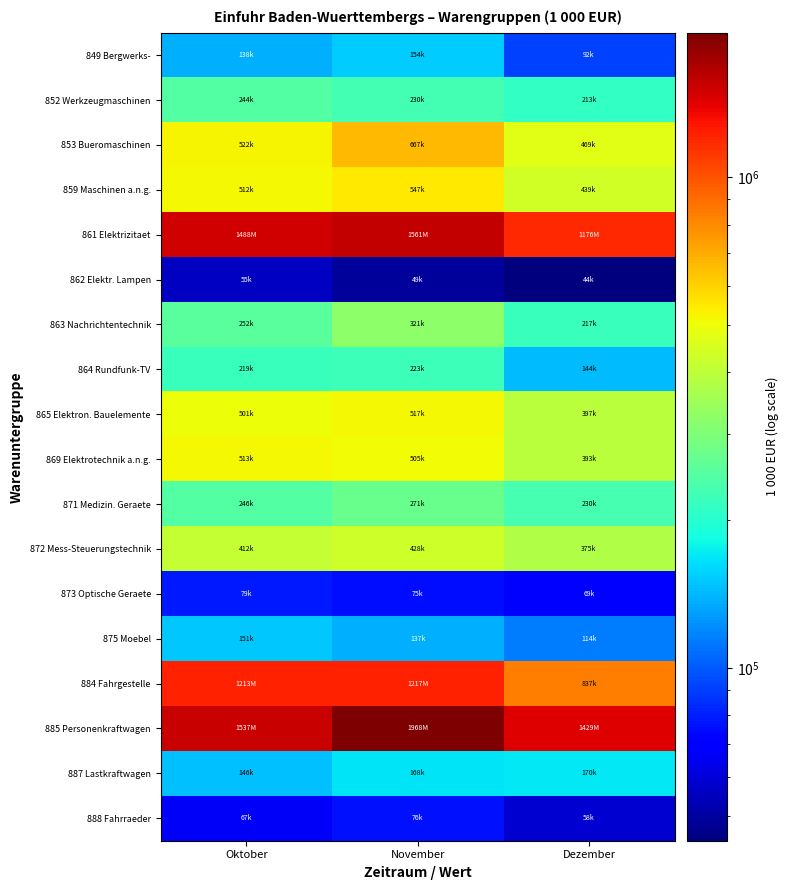

List the series in order of their peak value, lowest first.

862 Elektr. Lampen, 888 Fahrraeder, 873 Optische Geraete, 875 Moebel, 849 Bergwerks-, 887 Lastkraftwagen, 864 Rundfunk-TV, 852 Werkzeugmaschinen, 871 Medizin. Geraete, 863 Nachrichtentechnik, 872 Mess-Steuerungstechnik, 869 Elektrotechnik a.n.g., 865 Elektron. Bauelemente, 859 Maschinen a.n.g., 853 Bueromaschinen, 884 Fahrgestelle, 861 Elektrizitaet, 885 Personenkraftwagen